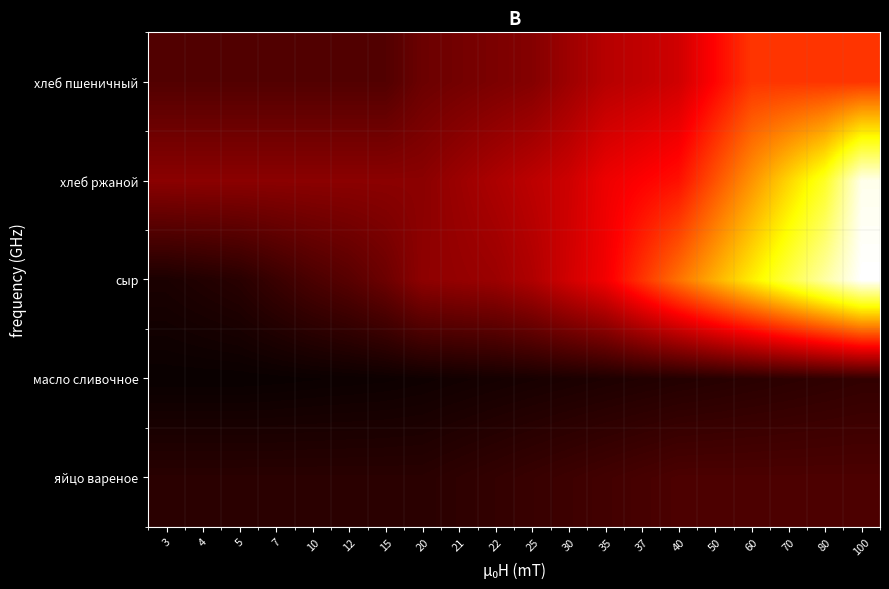

At which category is the sum across all series the highest?

100